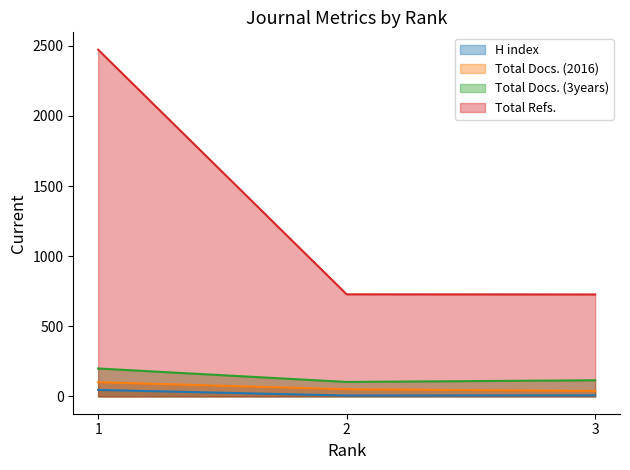

List the series in order of their peak value, highest first.

Total Refs., Total Docs. (3years), Total Docs. (2016), H index